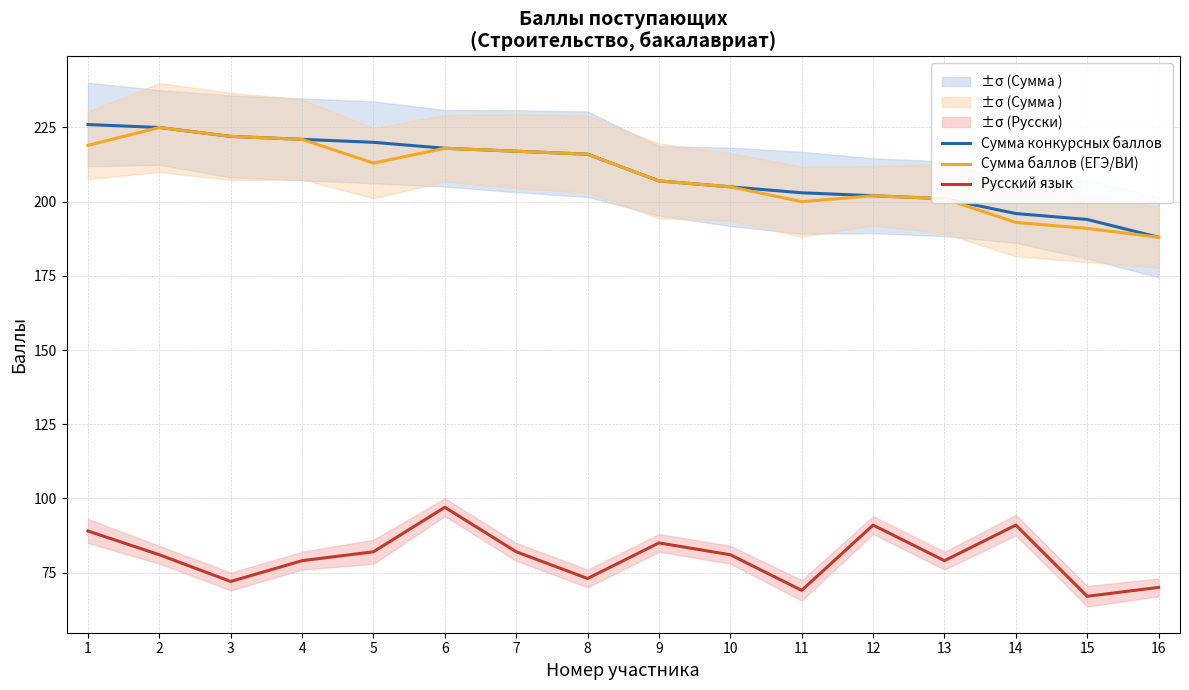

Between 15 and 9, which is larger?

9